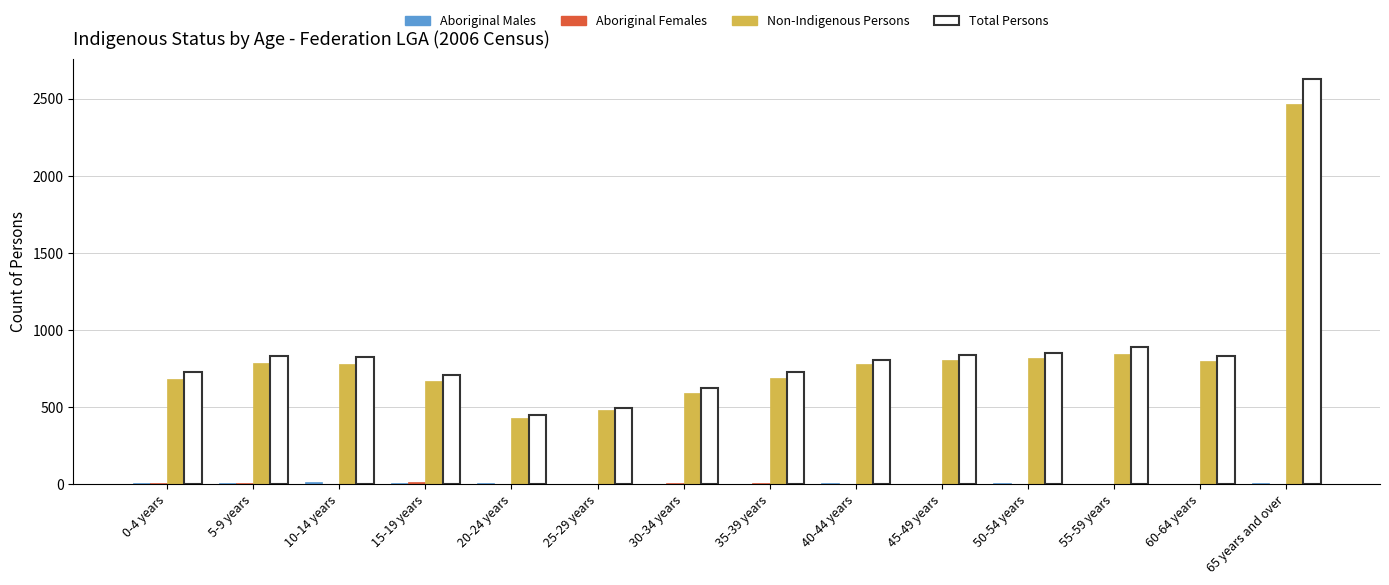

Which label corresponds to the largest value in the chart?

65 years and over